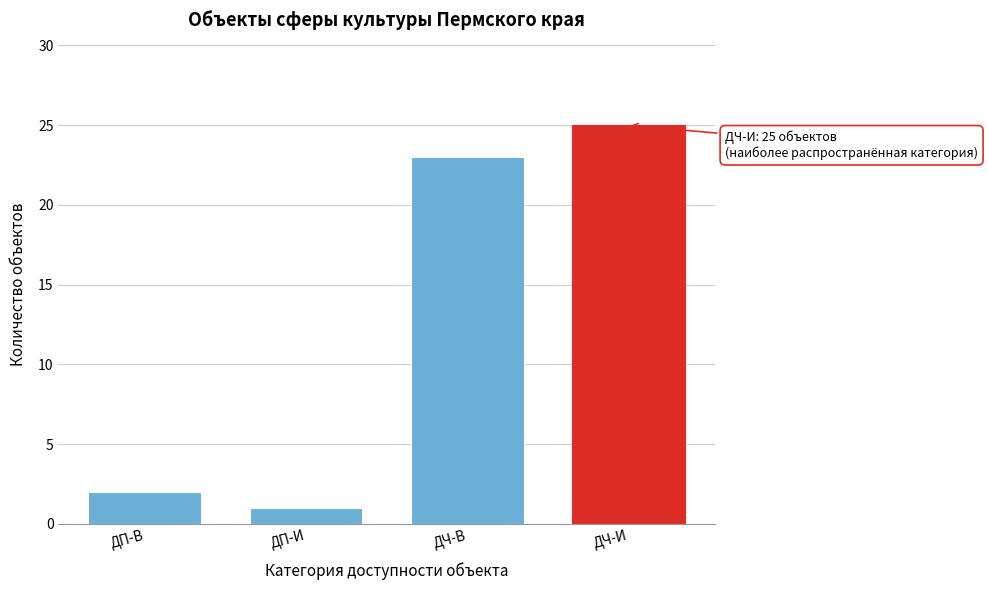

Reading left to right, list all the values displayed in this chart.

ДП-В=2	ДП-И=1	ДЧ-В=23	ДЧ-И=25